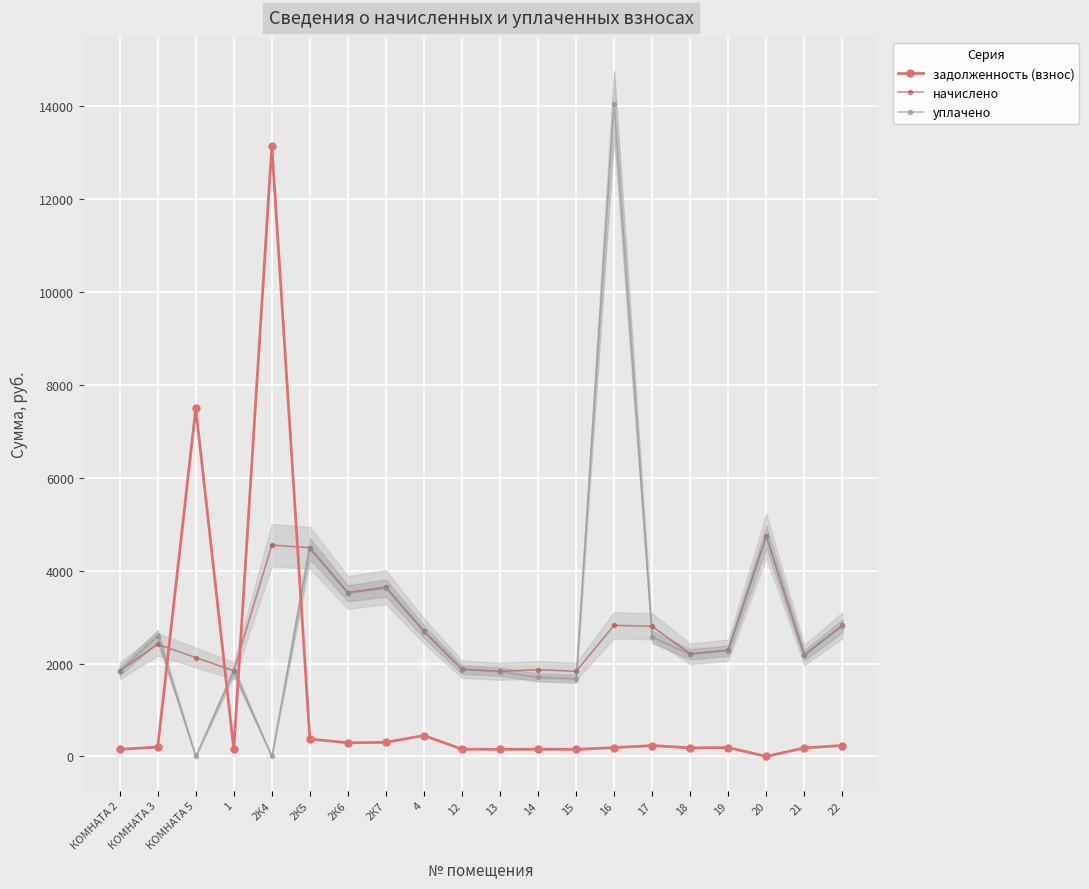

Which series has the widest spread of values?

уплачено